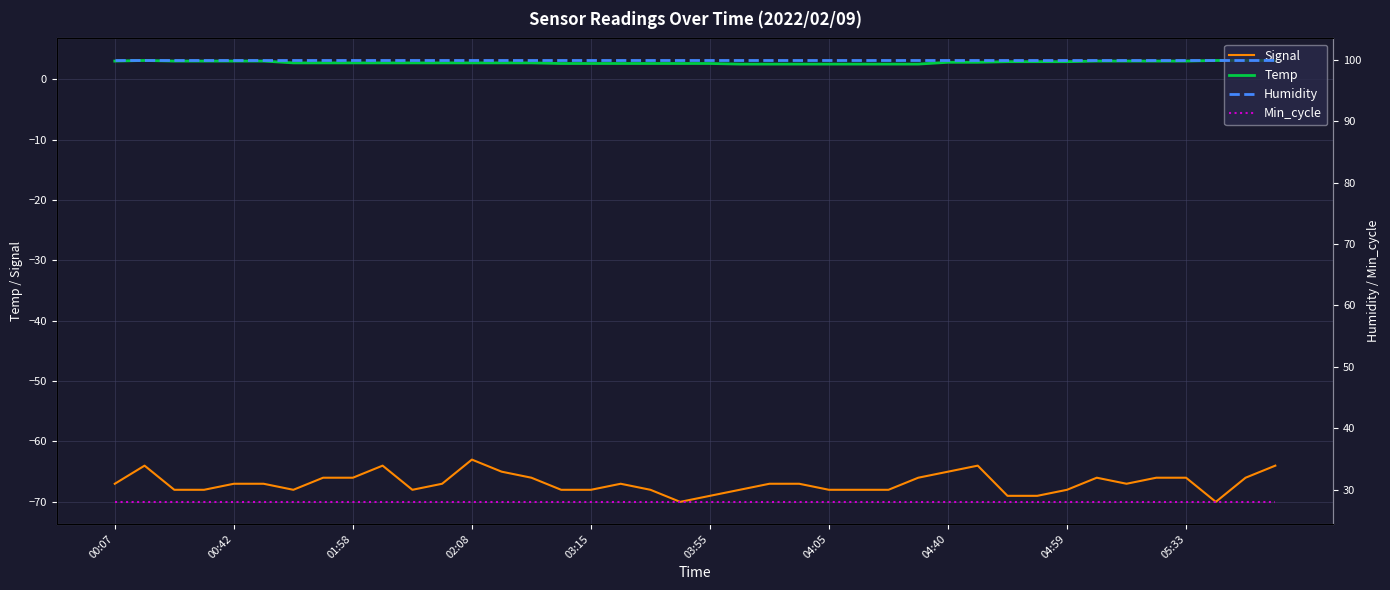

How many lines are shown in the chart?

4